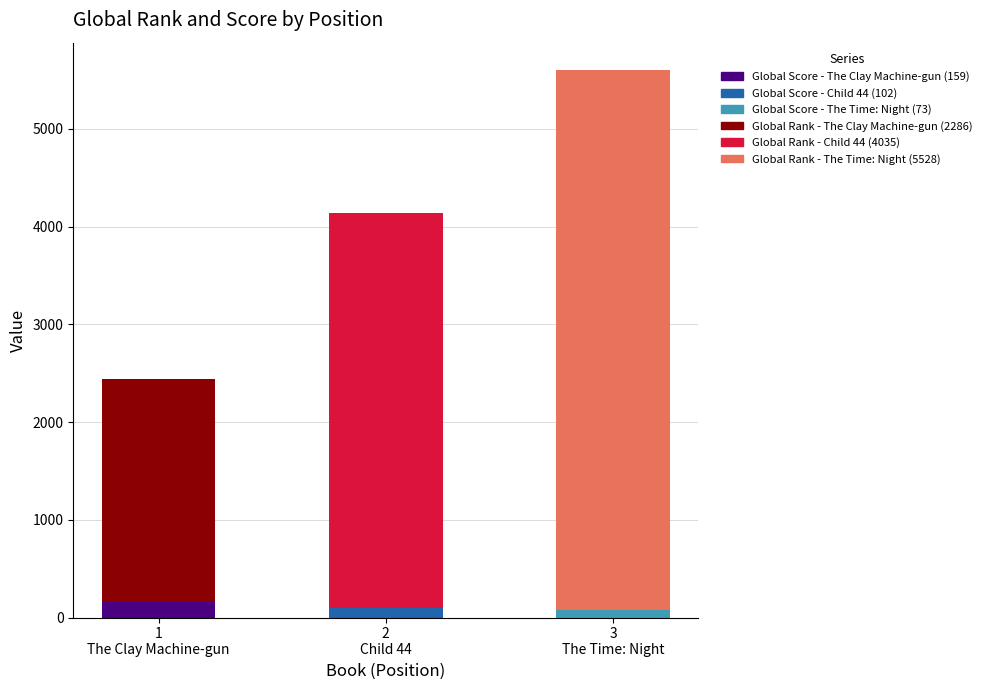

Reading left to right, transcribe the values for Global Score.

159	102	73